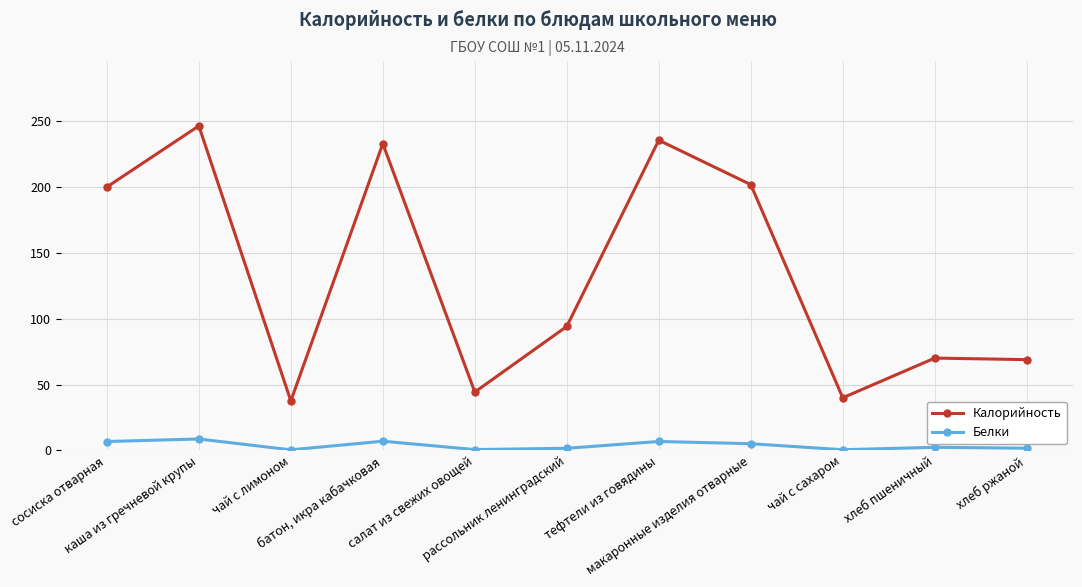

What is the label of the 11th point from the right?

сосиска отварная